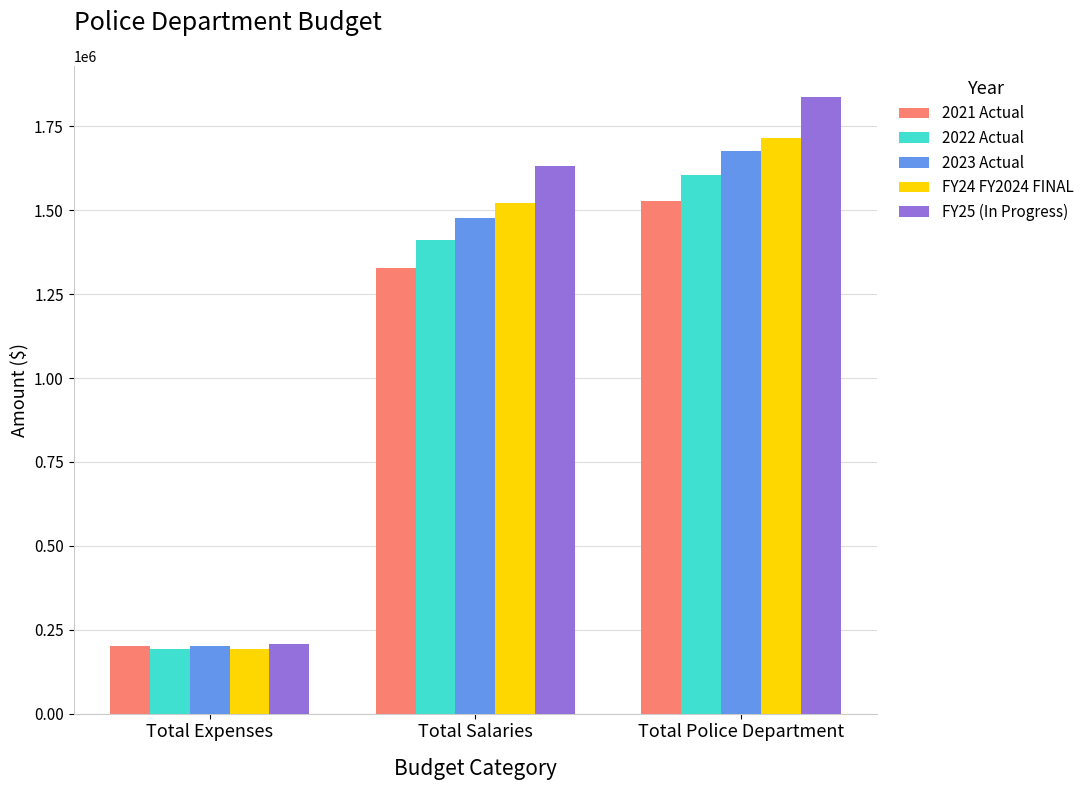

At how many categories does at least one series exceed 1436645?

2